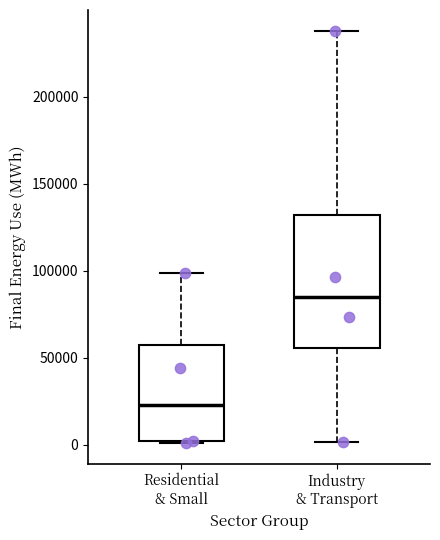

Which box is the tallest, from its lower edge to its upper edge?

Industry & Transport